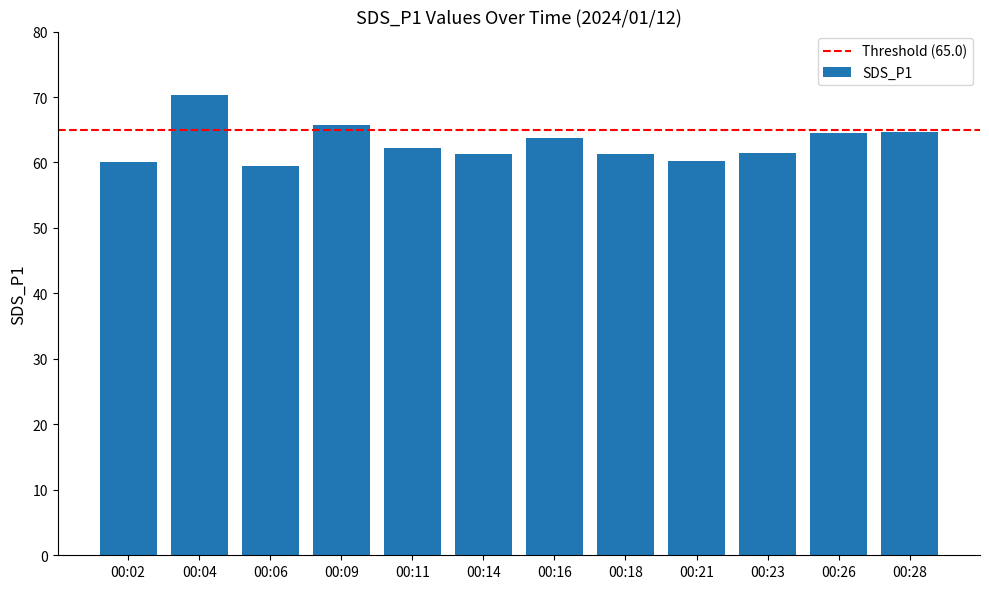

What is the average value?

62.9